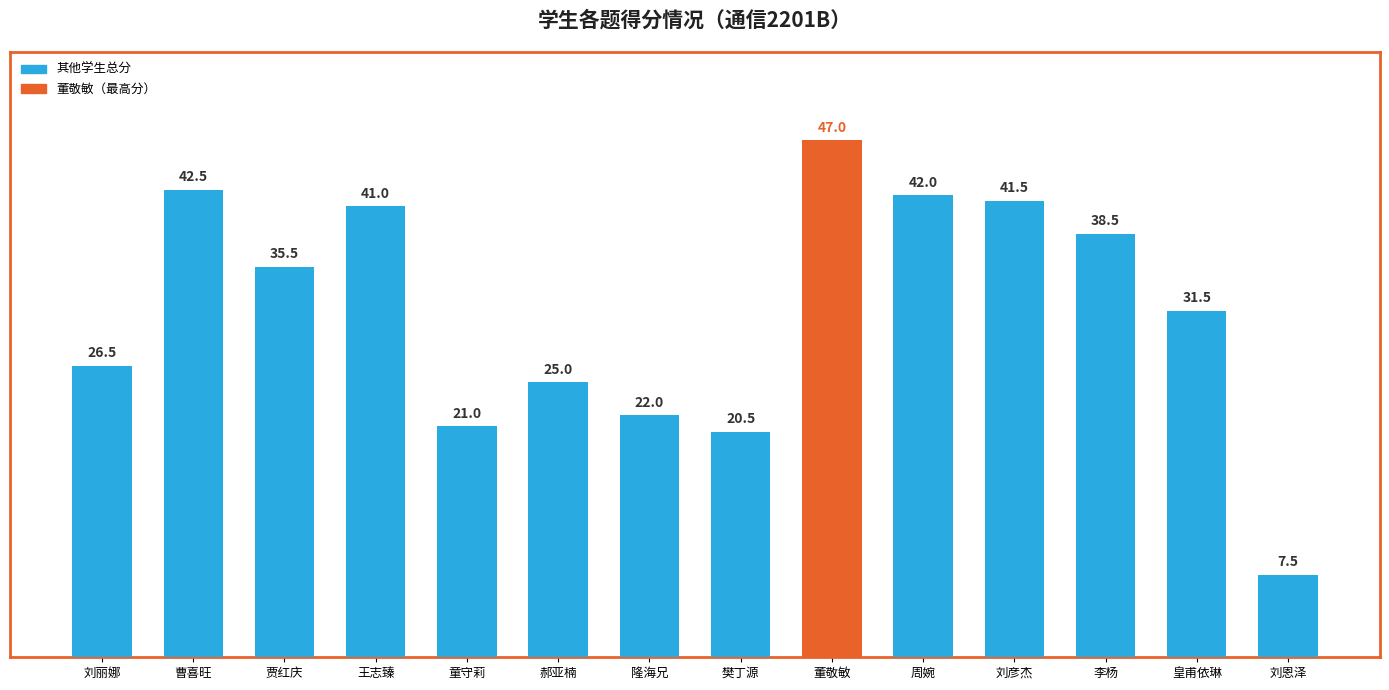

What is the change in value from 刘丽娜 to 曹喜旺?

+16.0